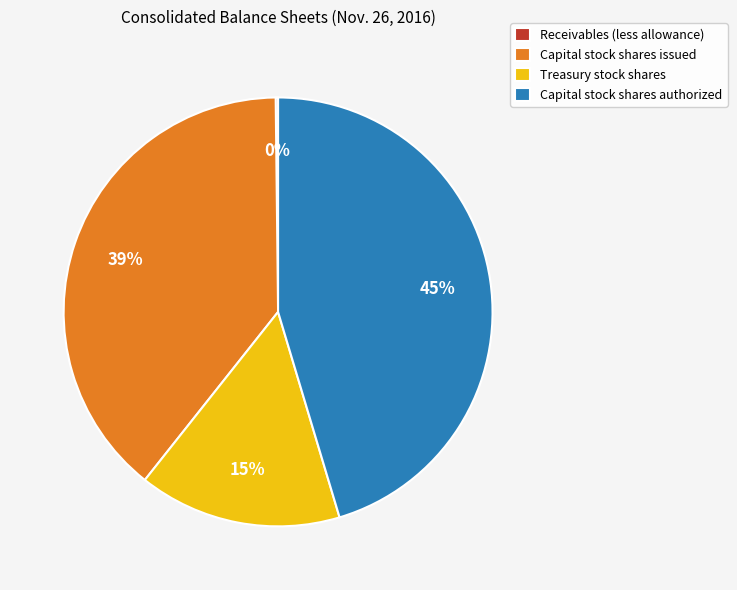

To the nearest percent, what is the average slice percentage?

25%